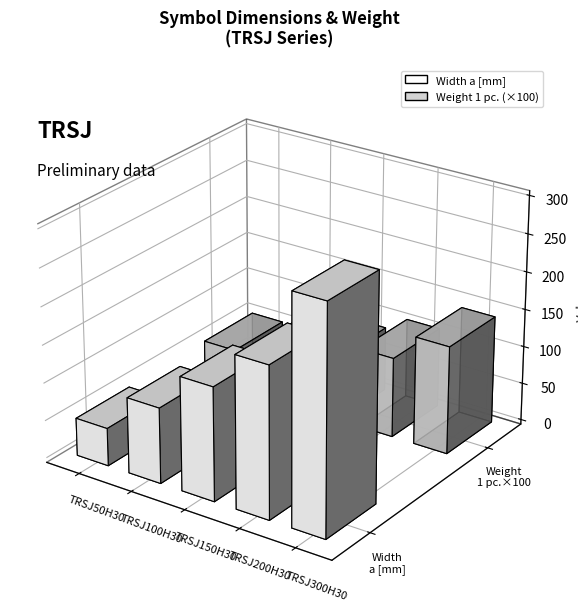

Reading left to right, list all the values displayed in this chart.

Width a [mm]: TRSJ50H30=50.0	TRSJ100H30=100.0	TRSJ150H30=150.0	TRSJ200H30=200.0	TRSJ300H30=300.0
Weight 1 pc.: TRSJ50H30=0.5	TRSJ100H30=0.7	TRSJ150H30=0.9	TRSJ200H30=1.1	TRSJ300H30=1.4